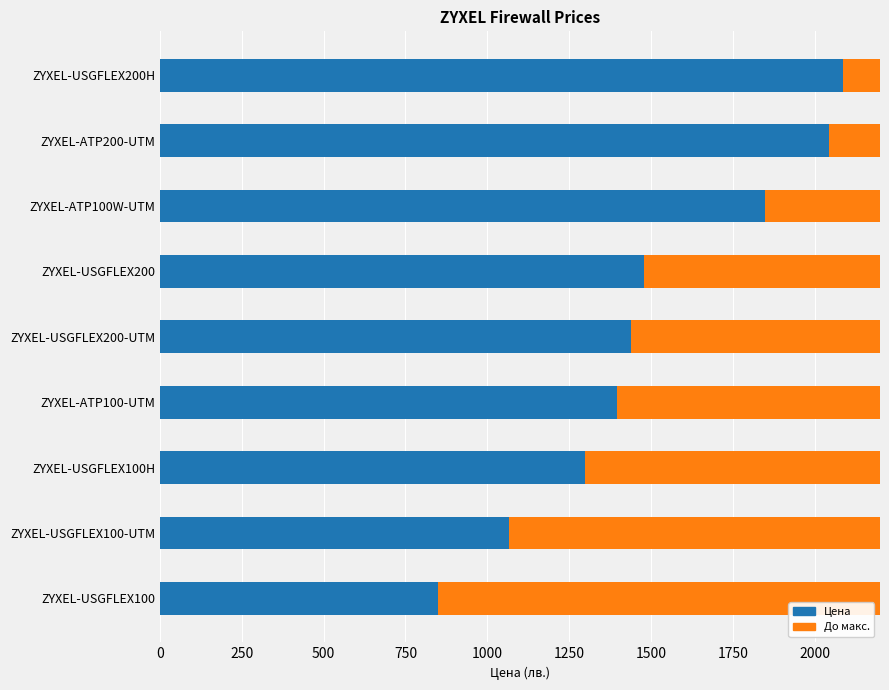

How many data points are less than 1440?

4